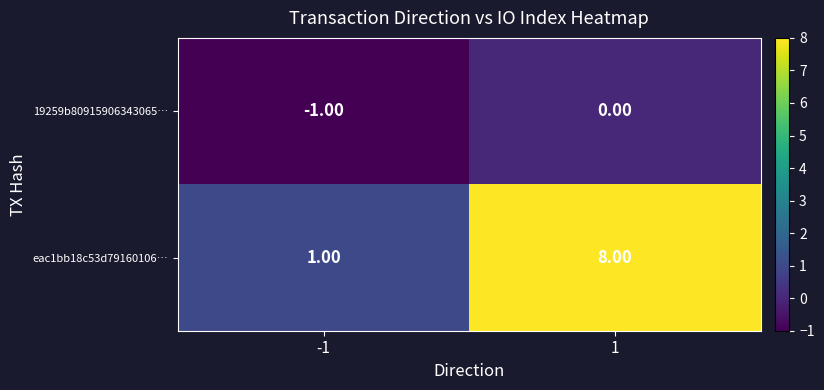

Rank the series by their maximum value, from highest to lowest.

eac1bb18c53d79160106…, 19259b80915906343065…